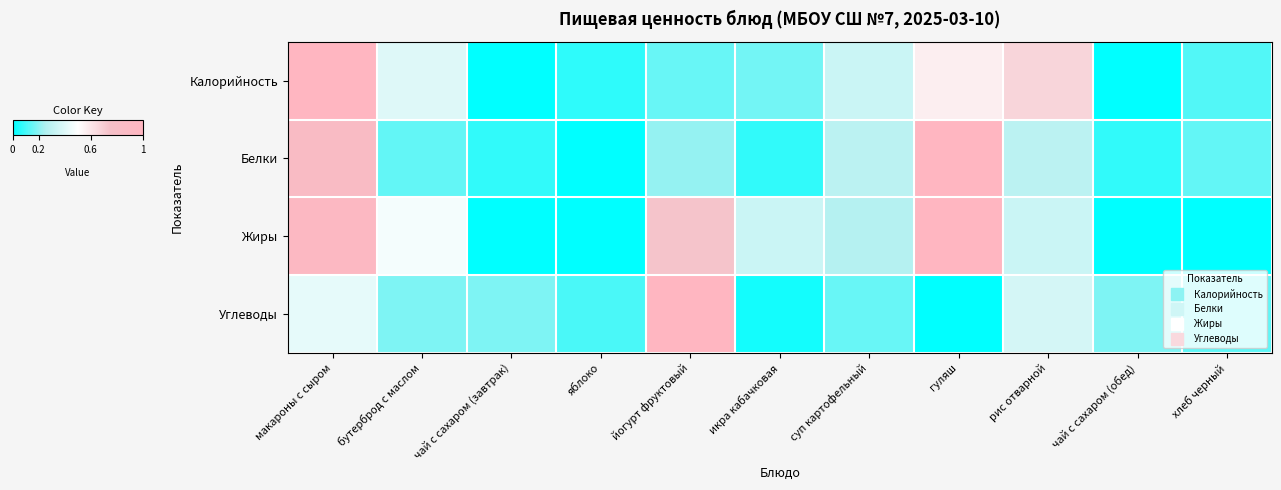

What is the total value across all series at икра кабачковая?

0.6